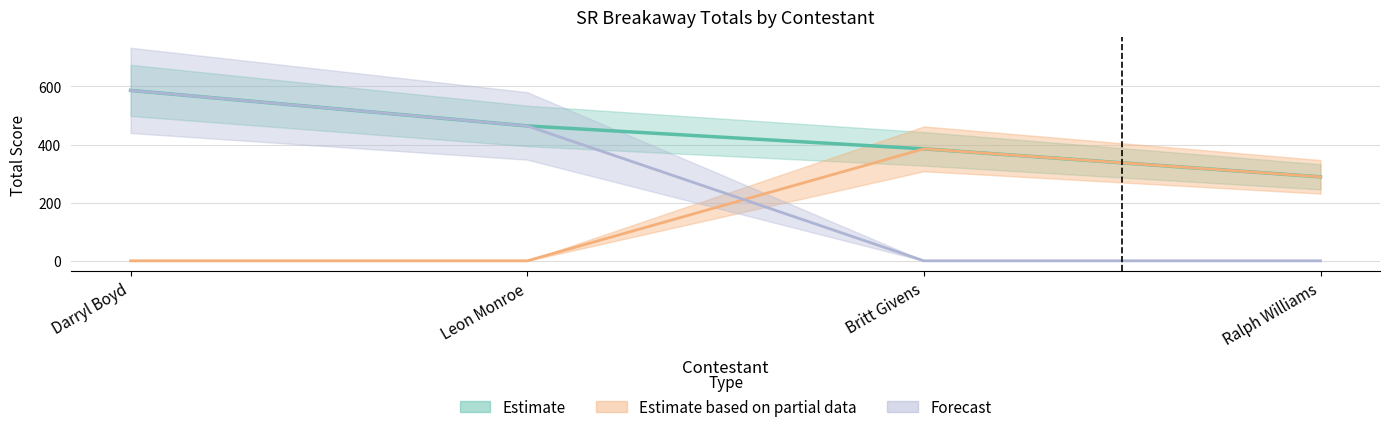

True or false: Veterans Memorial has a value of 0.0 at Darryl Boyd.

True